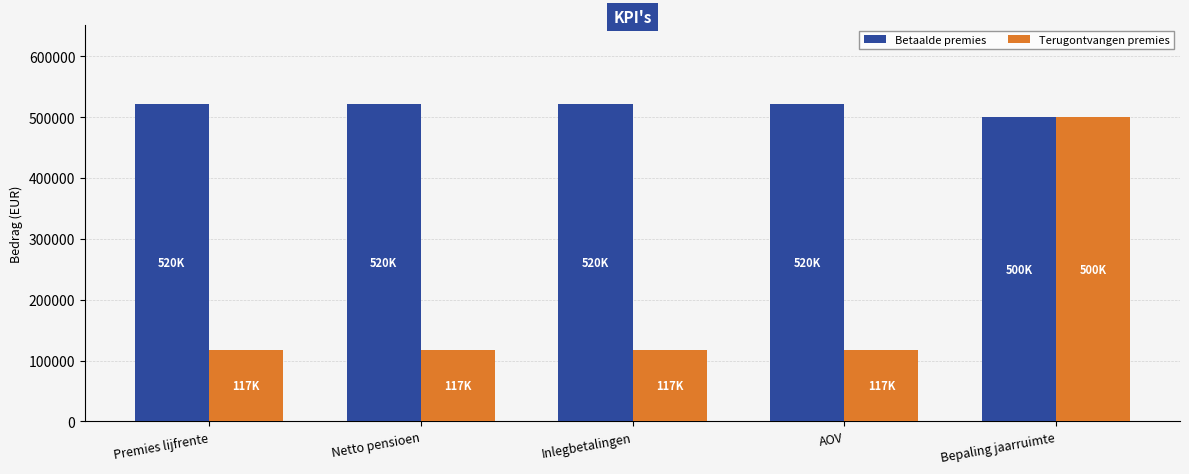

What are all the series names shown in the legend?

Betaalde premies, Terugontvangen premies